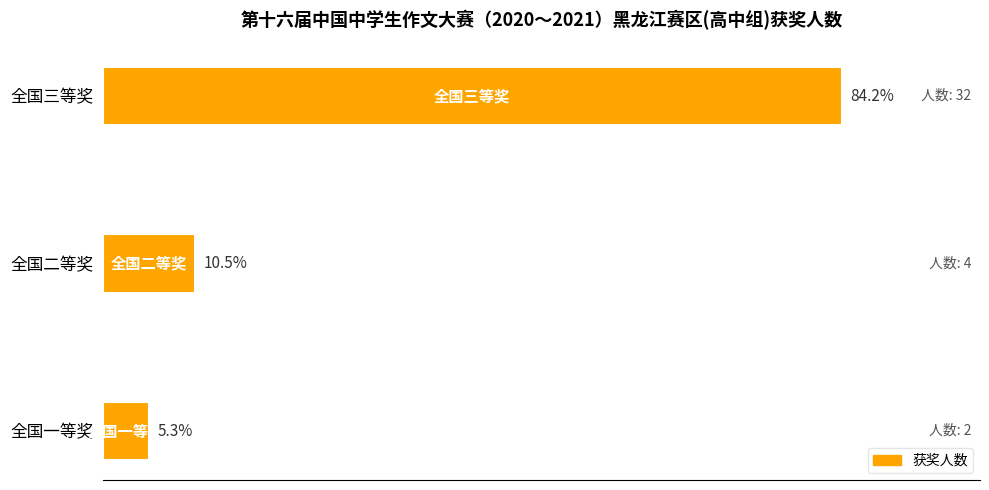

Which label corresponds to the smallest value in the chart?

全国一等奖